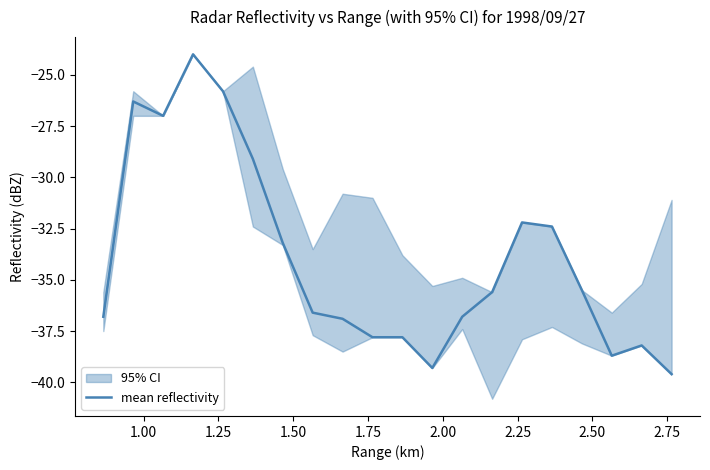

True or false: the data has more than 1 interior local peaks.

True